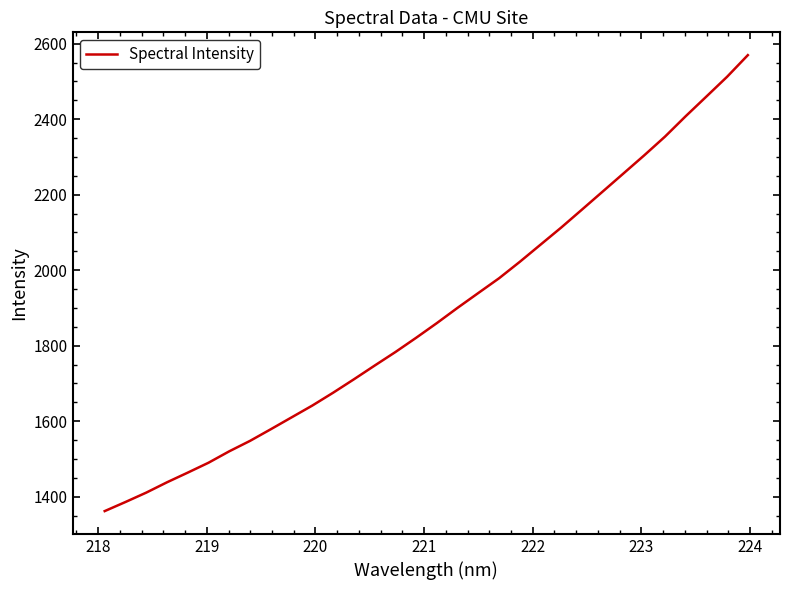

What is the minimum value shown in the chart?

1361.8